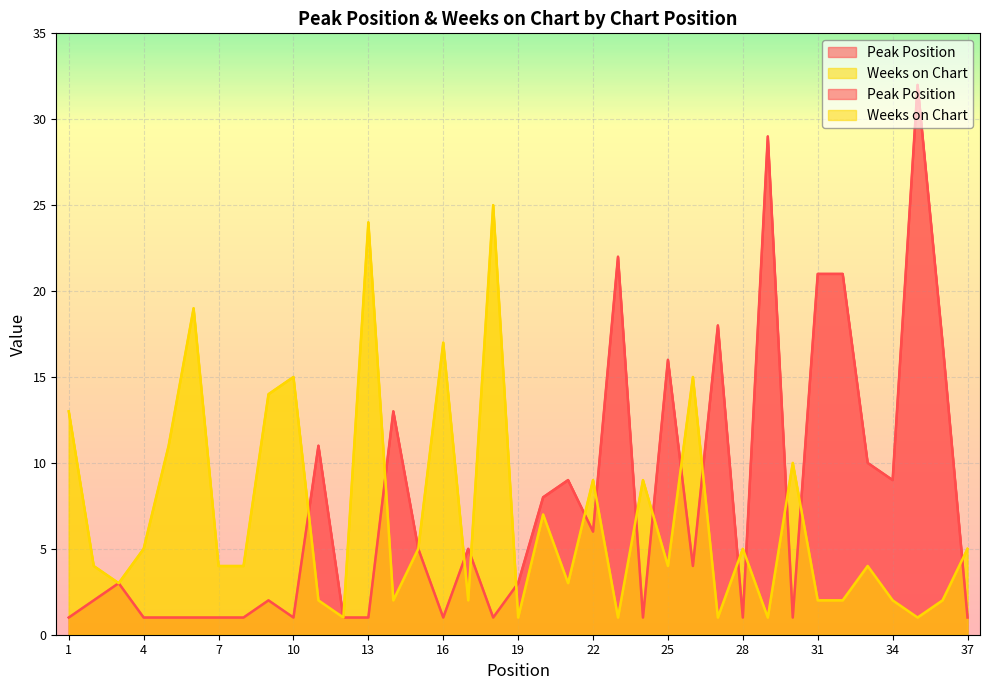

Reading left to right, list all the values displayed in this chart.

Peak Position: 1	2	3	1	1	1	1	1	2	1	11	1	1	13	5	1	5	1	3	8	9	6	22	1	16	4	18	1	29	1	21	21	10	9	32	17	1
Weeks on Chart: 13	4	3	5	11	19	4	4	14	15	2	1	24	2	5	17	2	25	1	7	3	9	1	9	4	15	1	5	1	10	2	2	4	2	1	2	5